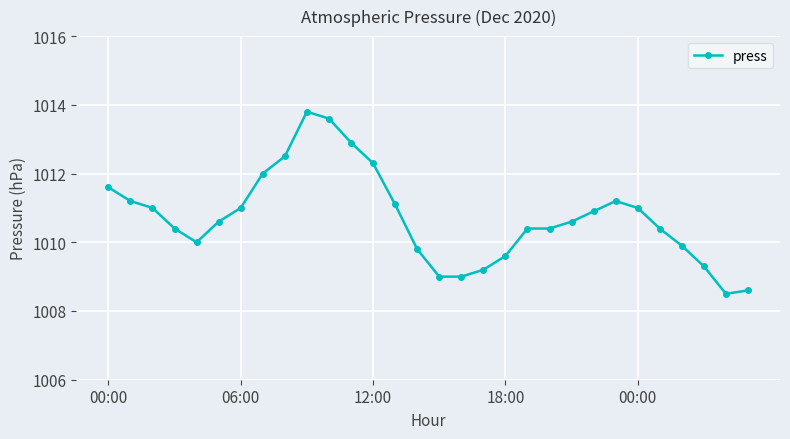

What is the difference between the second highest and second lowest values?

5.0